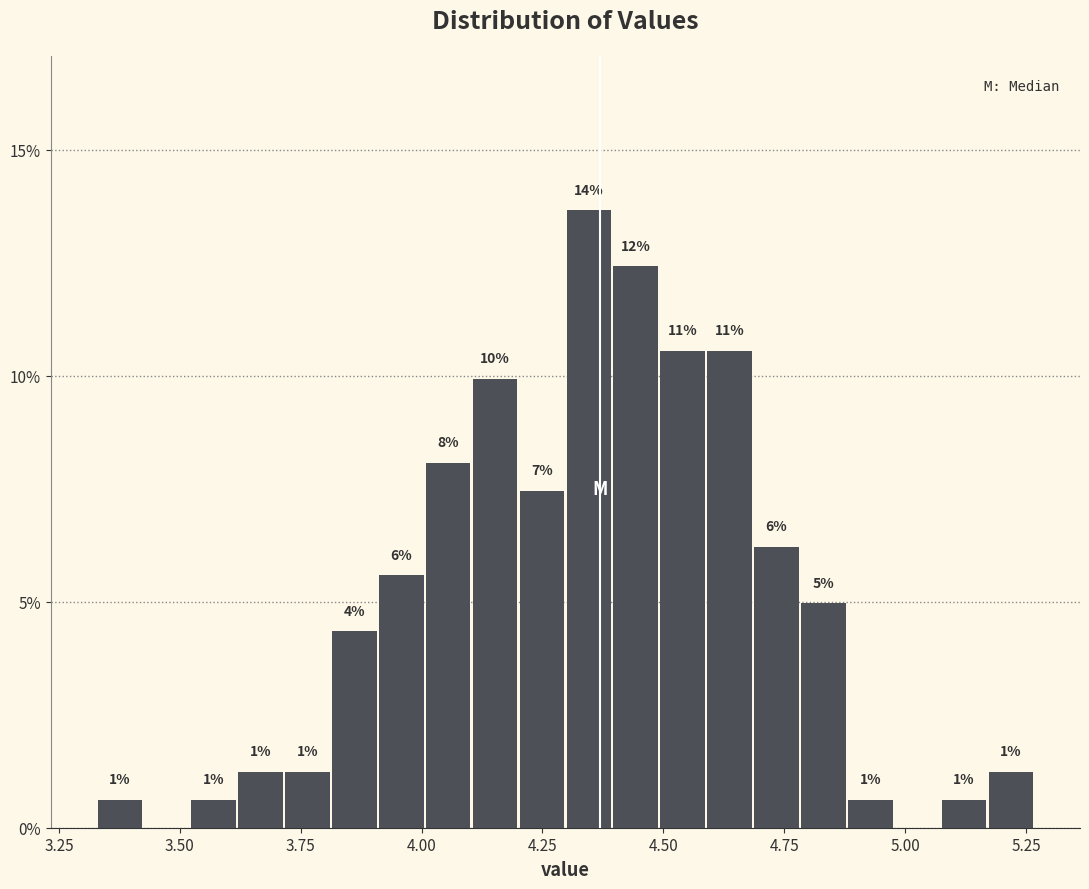

Around what value on the x-axis is the tallest bar? Give the approximate position of its centre, as read against the axis.

4.35